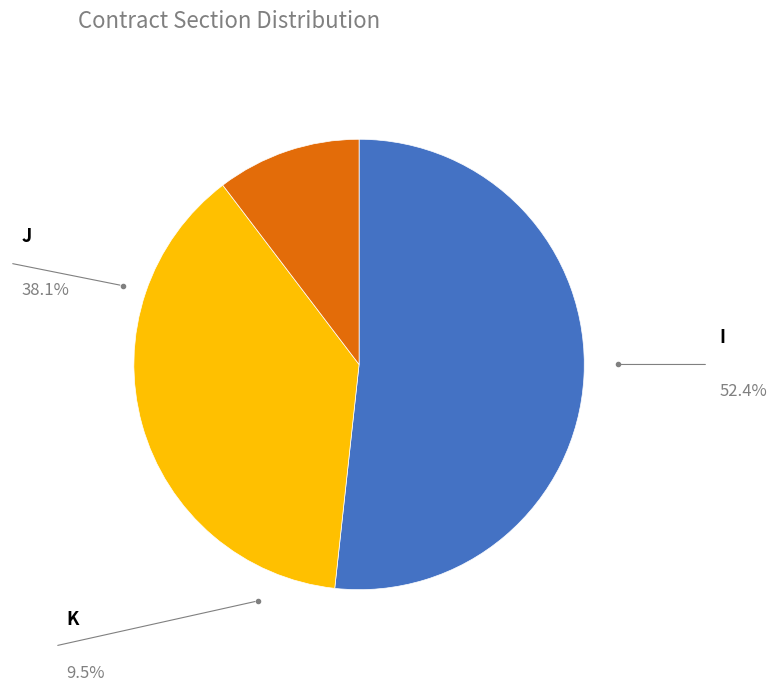

To the nearest percent, what is the combined percentage of I and K?

62%